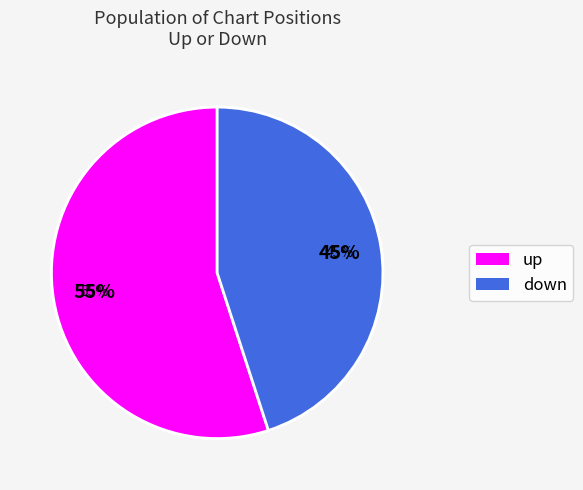

What is the largest slice in the pie chart?

up